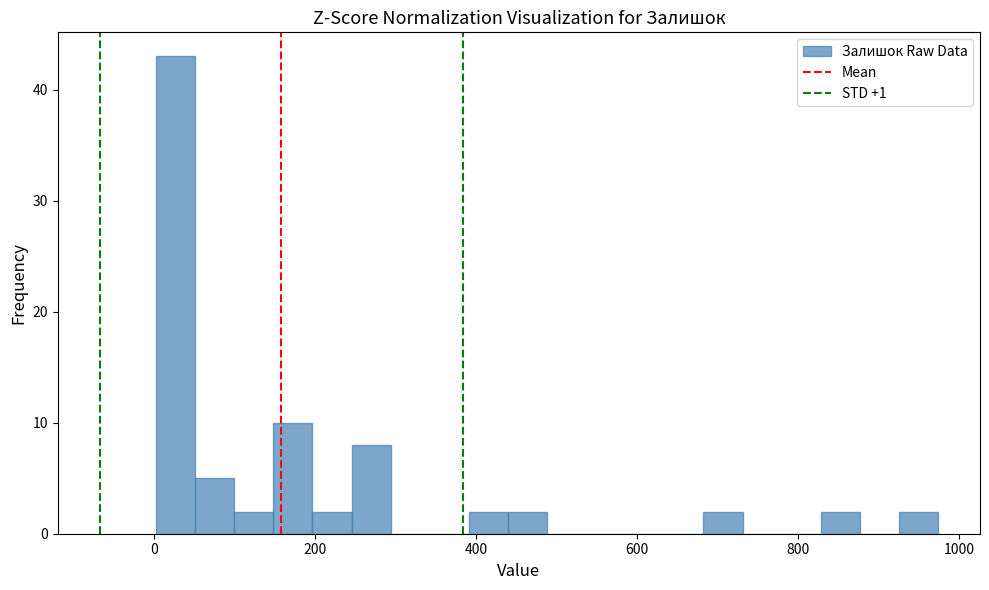

Around what value on the x-axis is the tallest bar? Give the approximate position of its centre, as read against the axis.

20